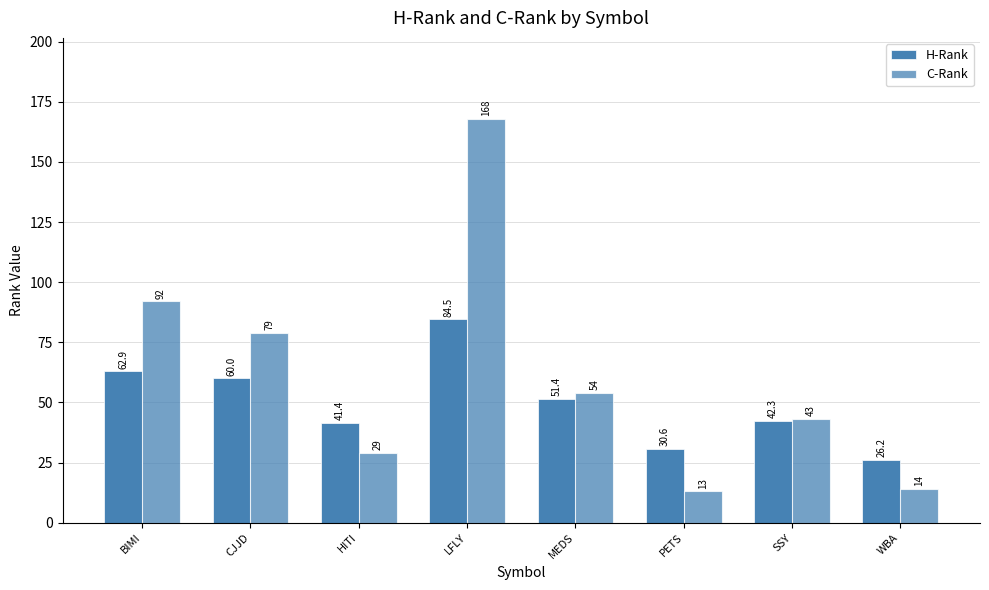

How many data points in H-Rank are less than 51?

4